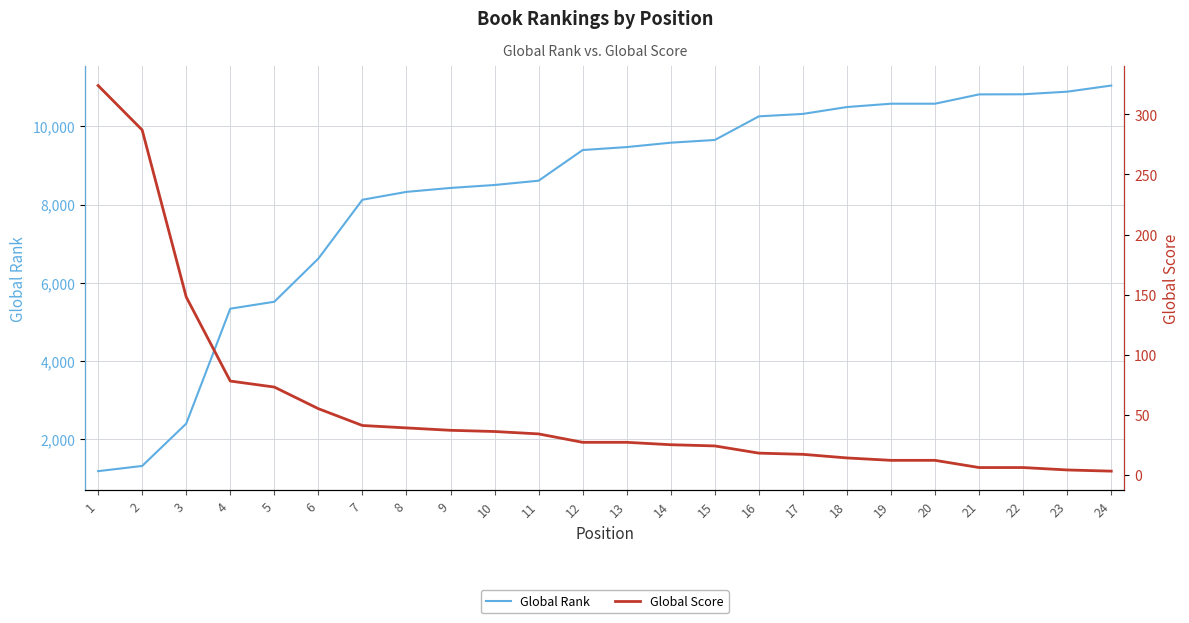

Where does the Global Rank series first go above 9468?

14